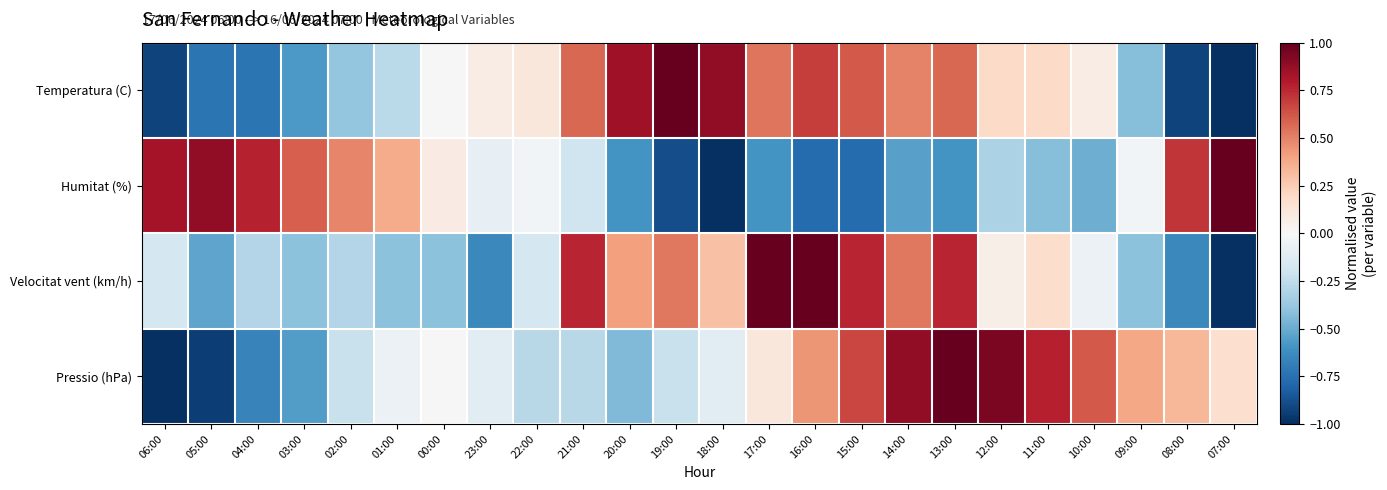

What is the difference between the highest and lowest values at 16:00?

1.8